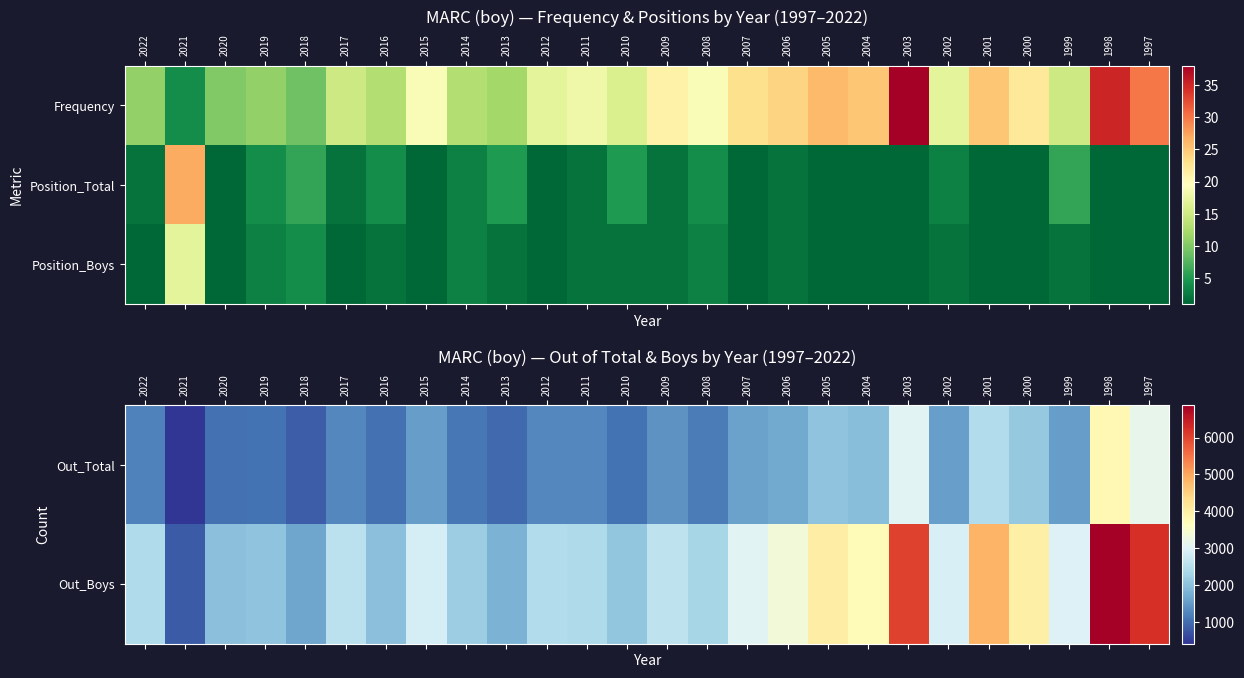

Count the number of categories in the chart.

26